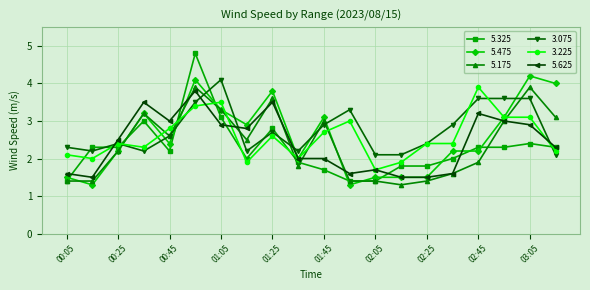

What are all the series names shown in the legend?

5.325, 5.475, 5.175, 3.075, 3.225, 5.625